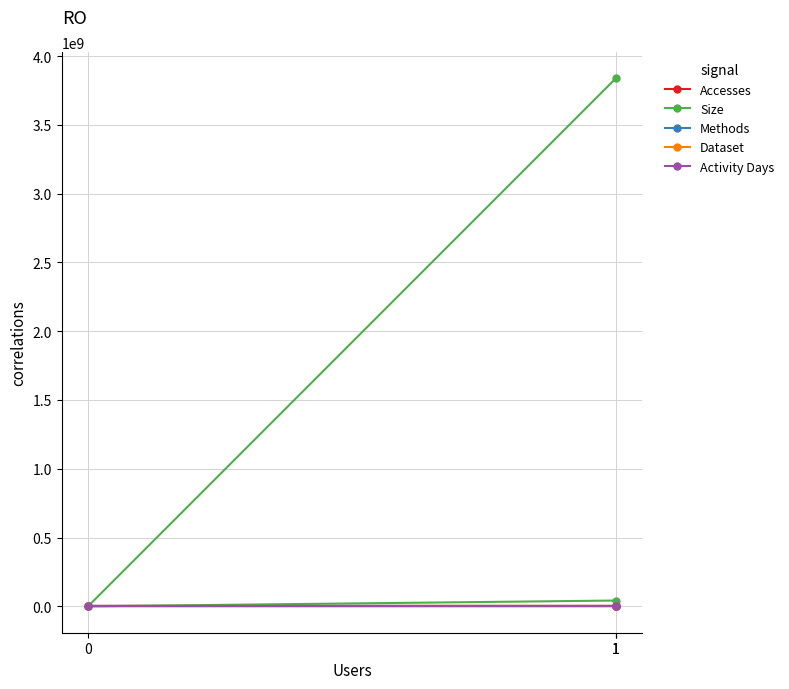

How many values in Dataset are above zero?

2